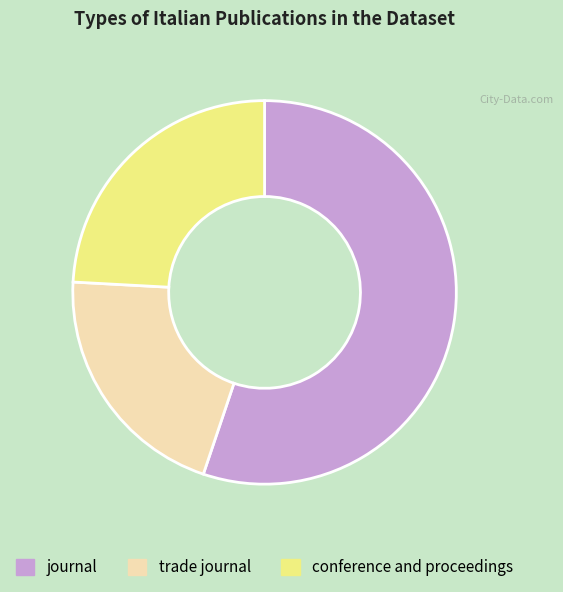

Does any single category account for the majority?

Yes